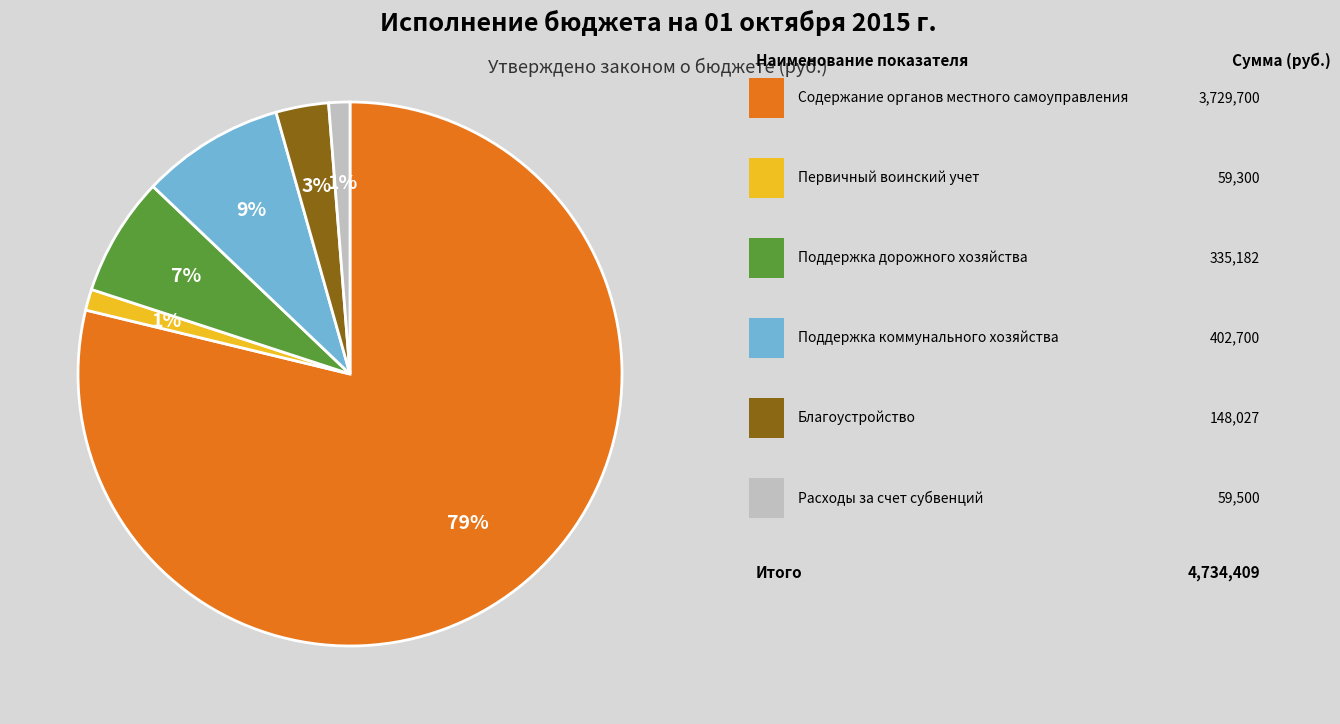

Is there any slice that represents more than half of the pie?

Yes